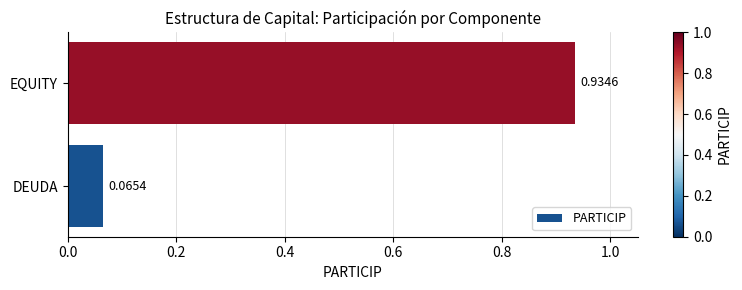

At which category does the chart reach its peak across all series?

EQUITY